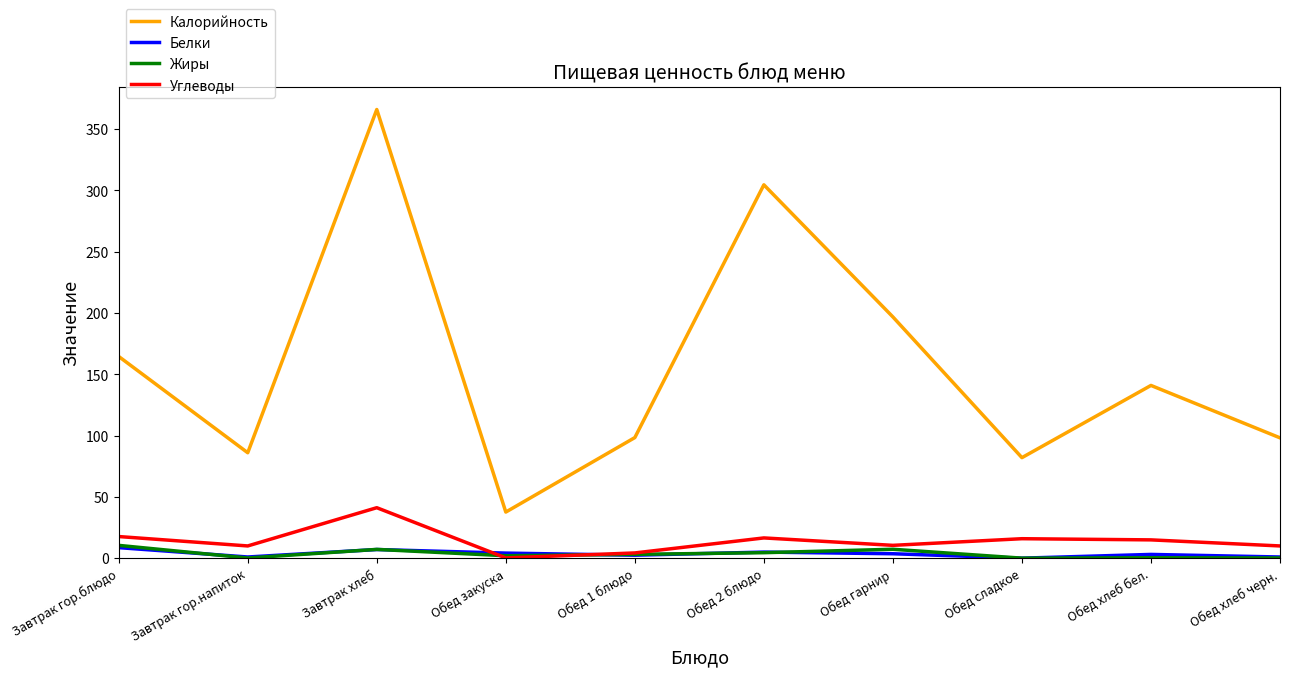

What is the maximum value for Углеводы?

41.2